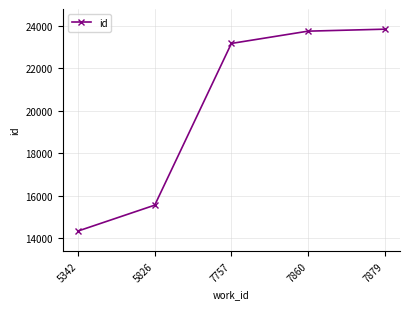

The chart shows a value of 14328 at 5342. True or false?

True